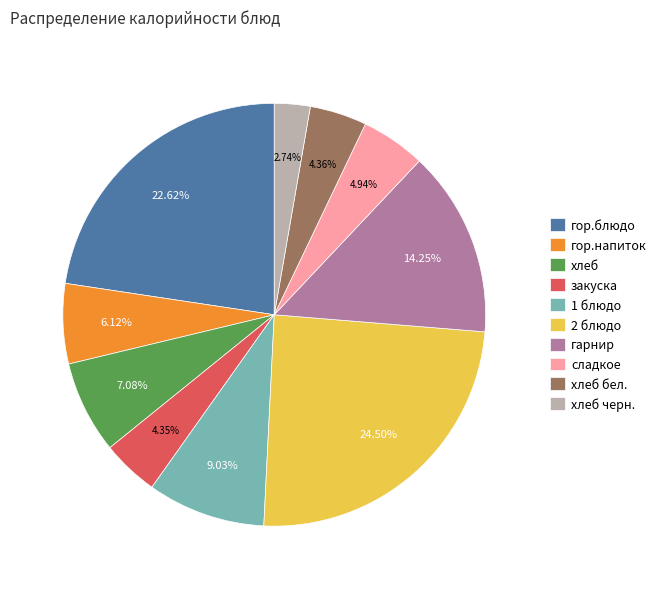

Count the number of slices in the pie.

10